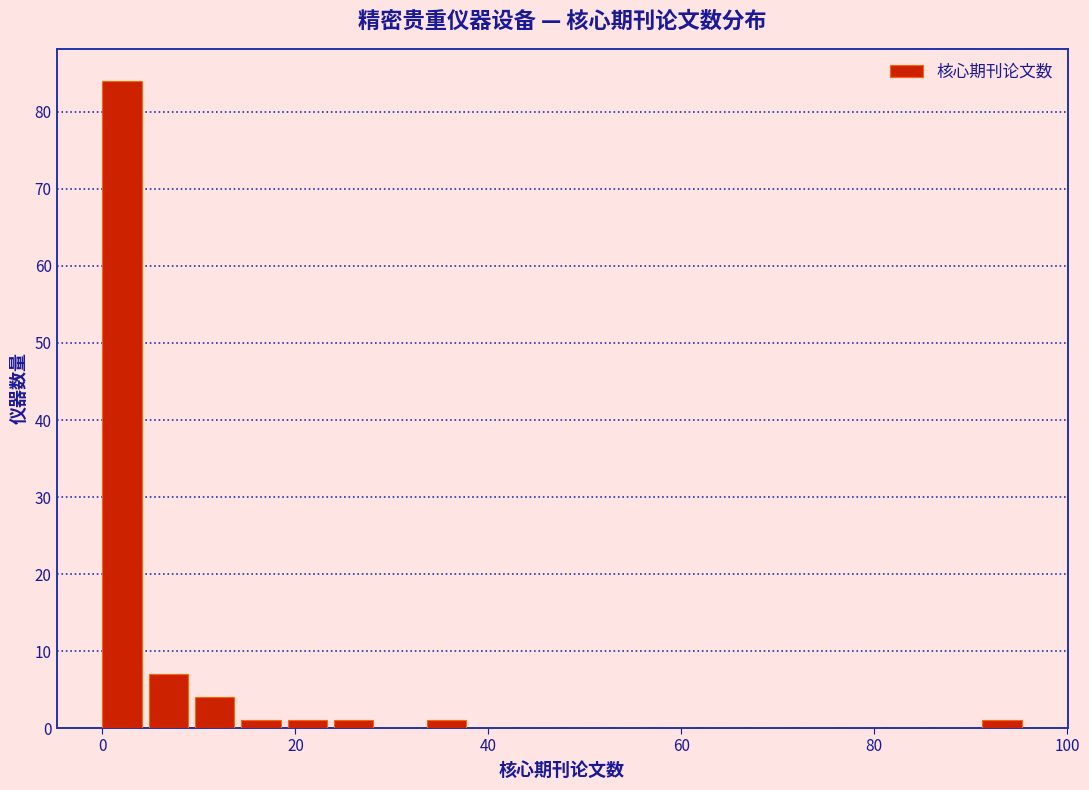

Around what value on the x-axis is the tallest bar? Give the approximate position of its centre, as read against the axis.

2